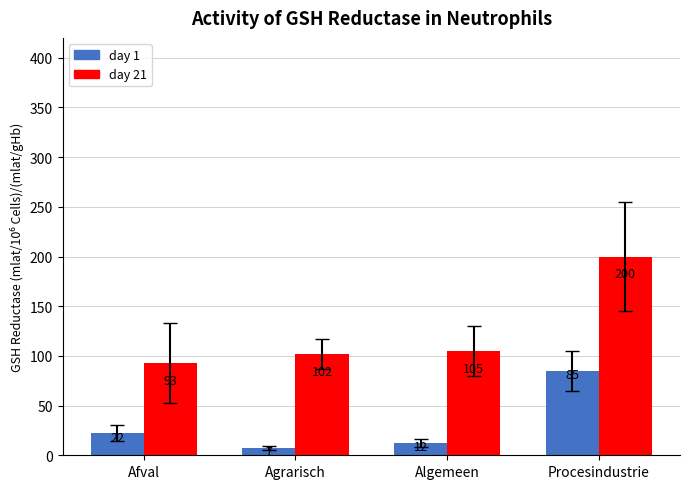

What are all the series names shown in the legend?

day 1, day 21